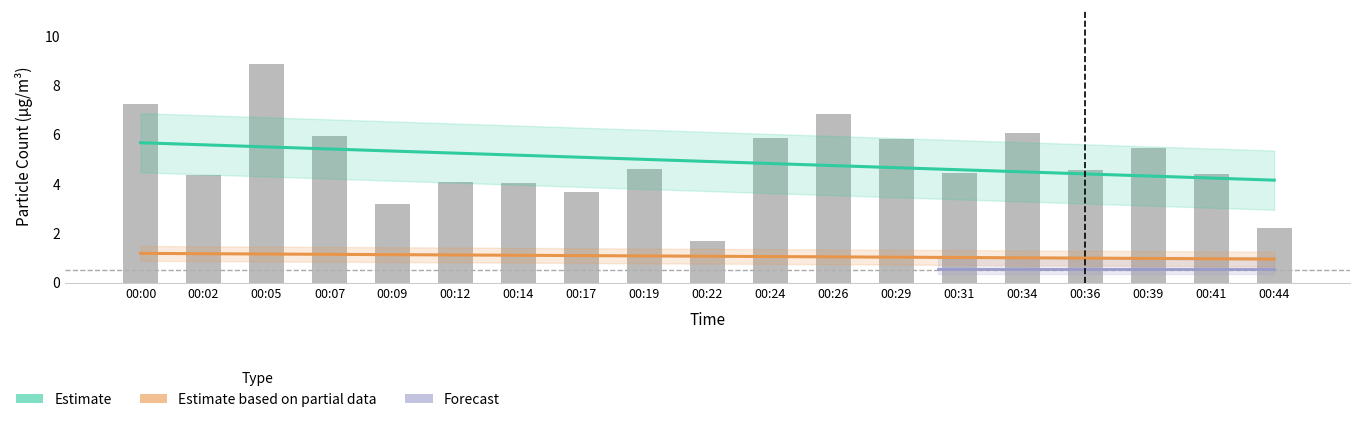

What is the minimum value shown in the chart?

1.7